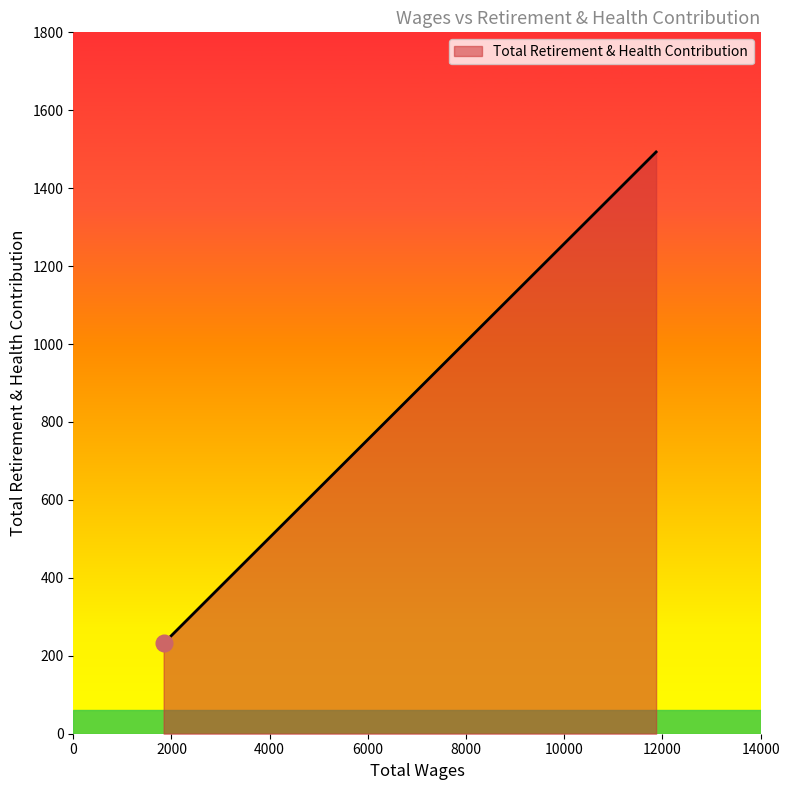

What is the greatest value displayed?

1493